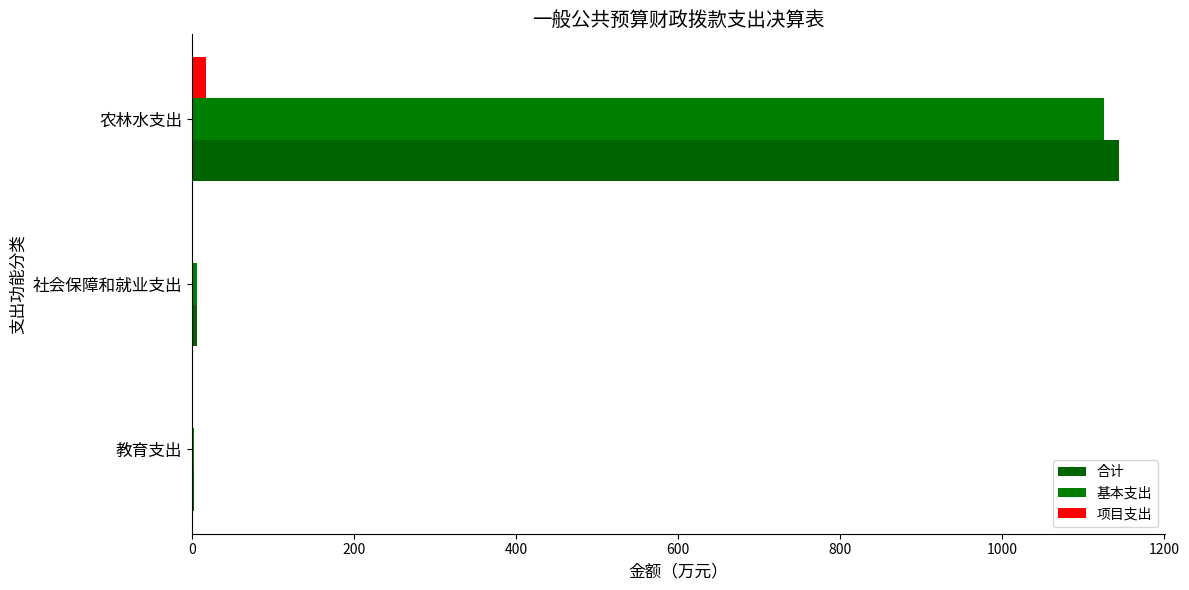

How many series are shown in this chart?

3